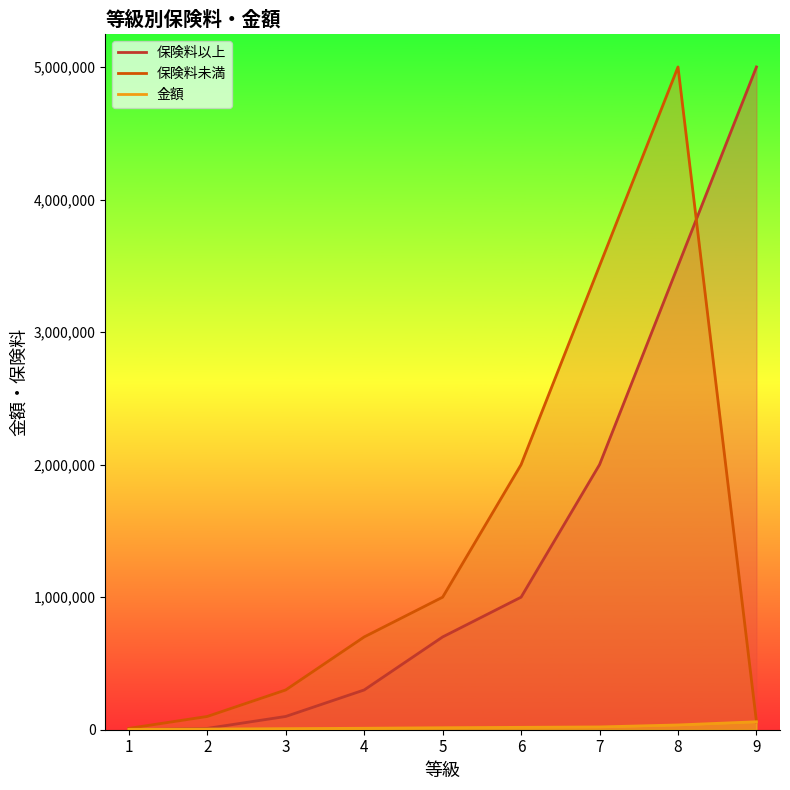

The 保険料未満 series shows 94328 at 9. True or false?

False